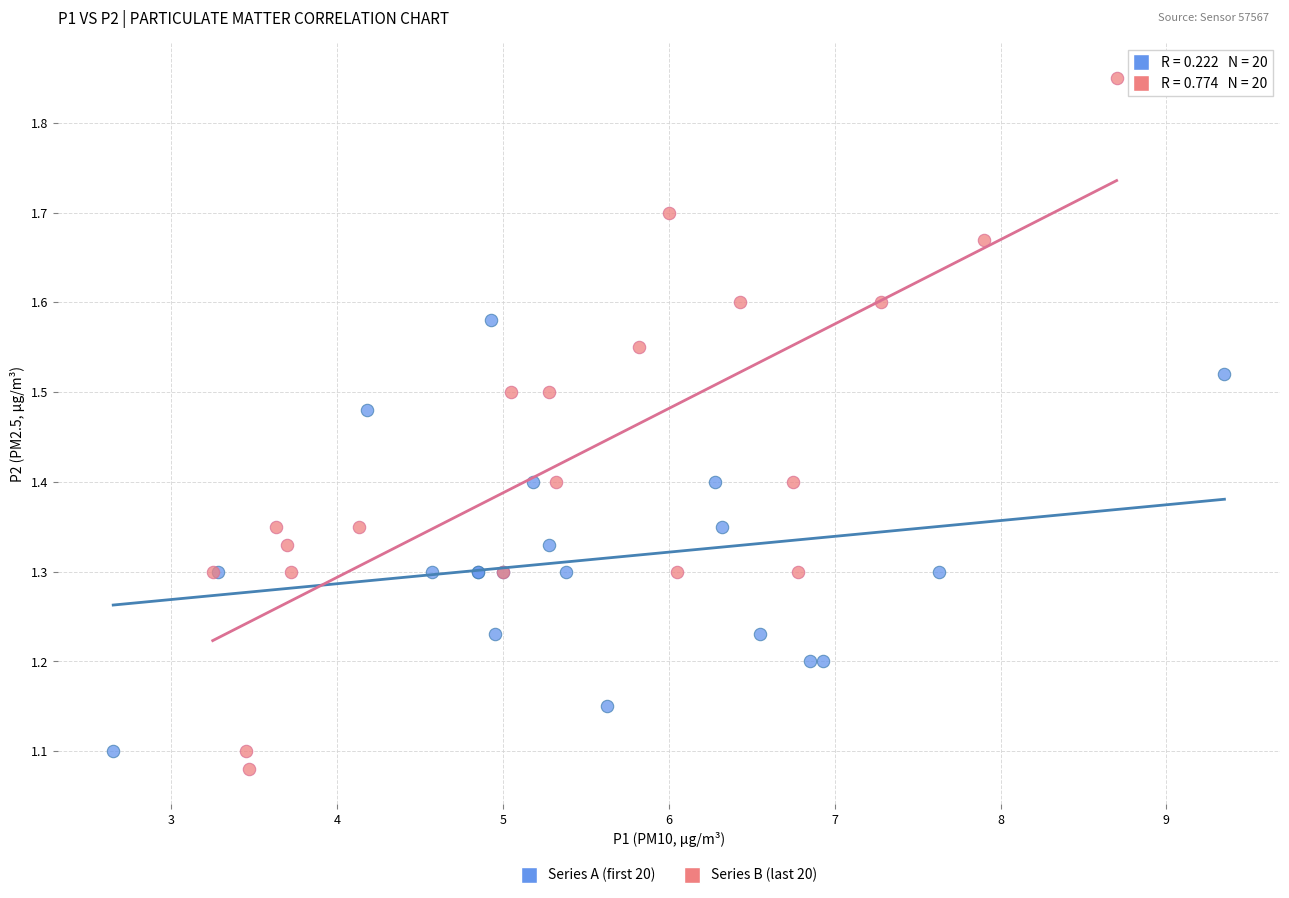

Which series has the widest spread of Y values?

Series B (last 20)